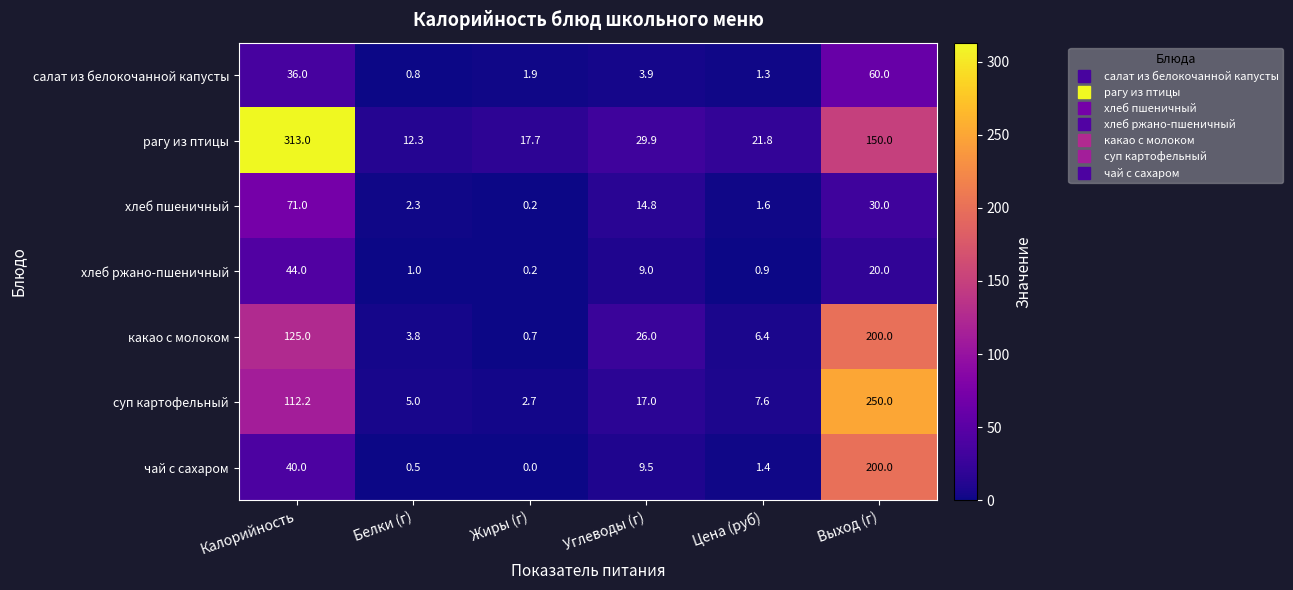

Which category has the highest value in the какао с молоком series?

Выход (г)